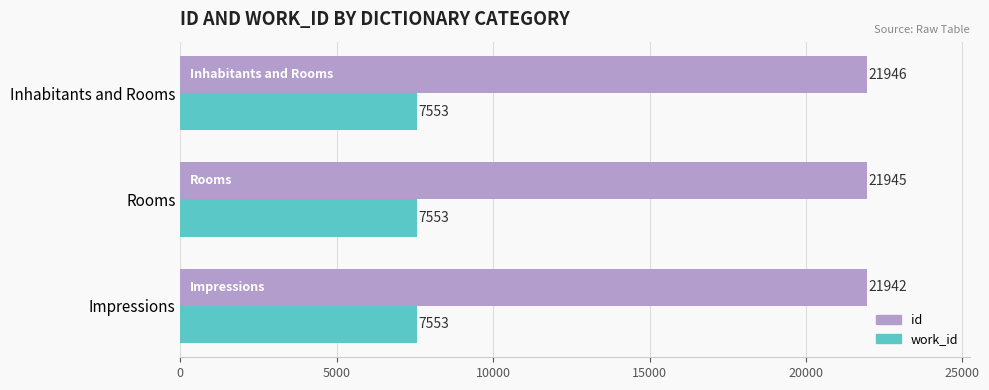

What is the spread (max minus min) of values at Inhabitants and Rooms?

14393